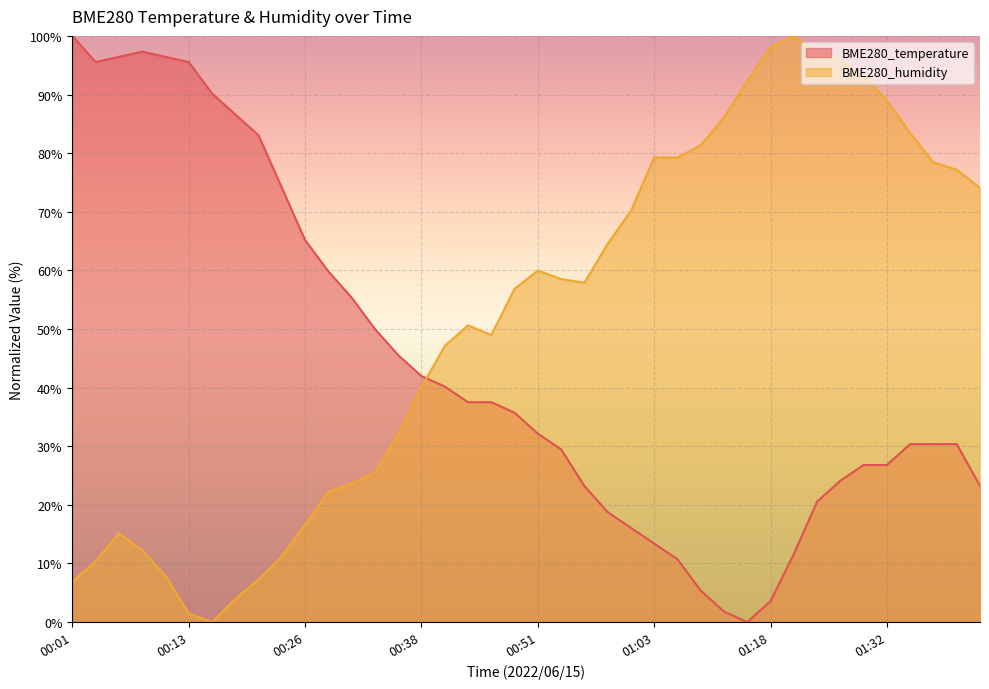

Which series has the largest total across all categories?

BME280_humidity